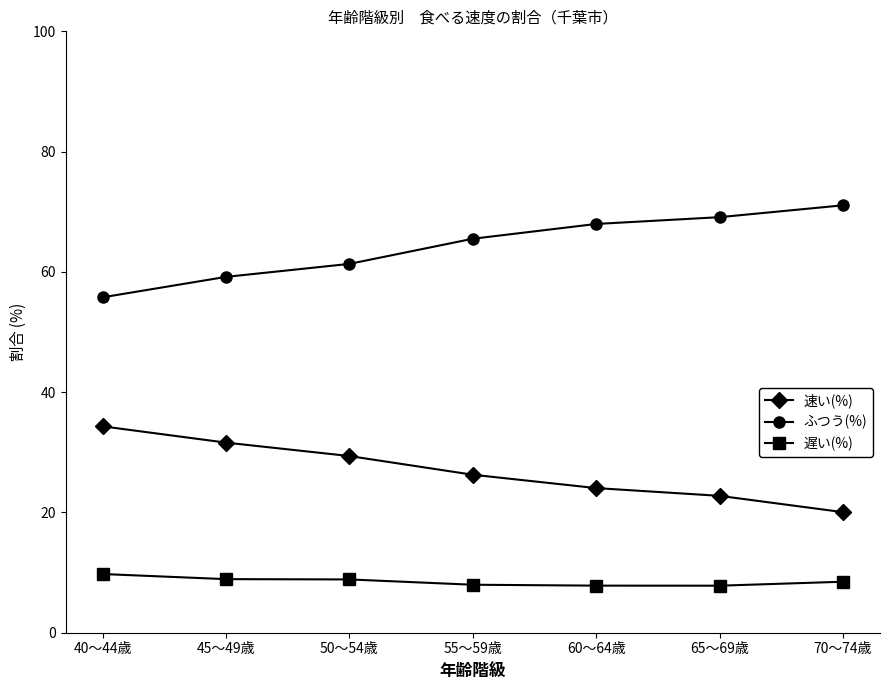

True or false: 遅い(%) and 速い(%) intersect in this chart.

False